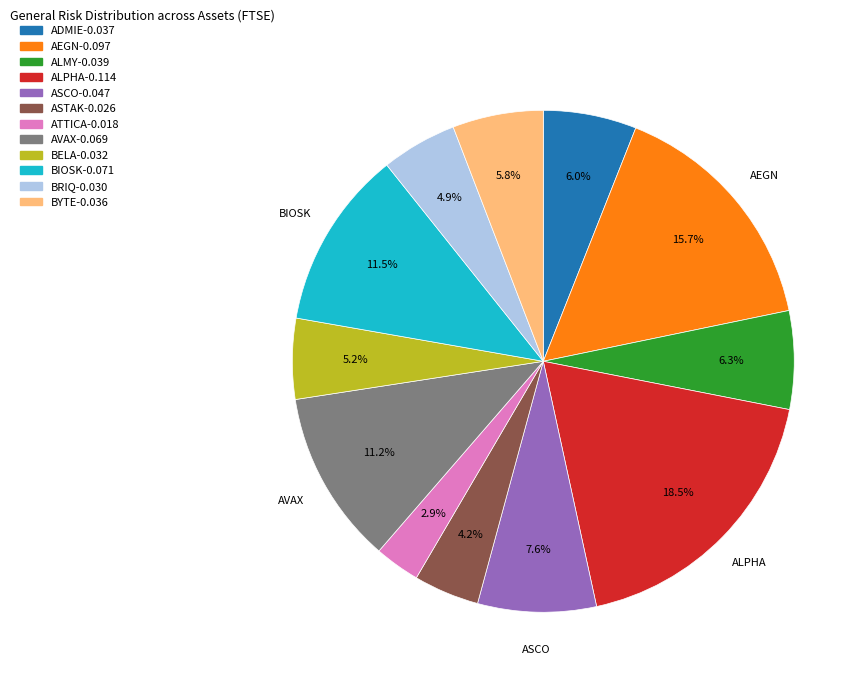

Which slice is the largest?

ALPHA